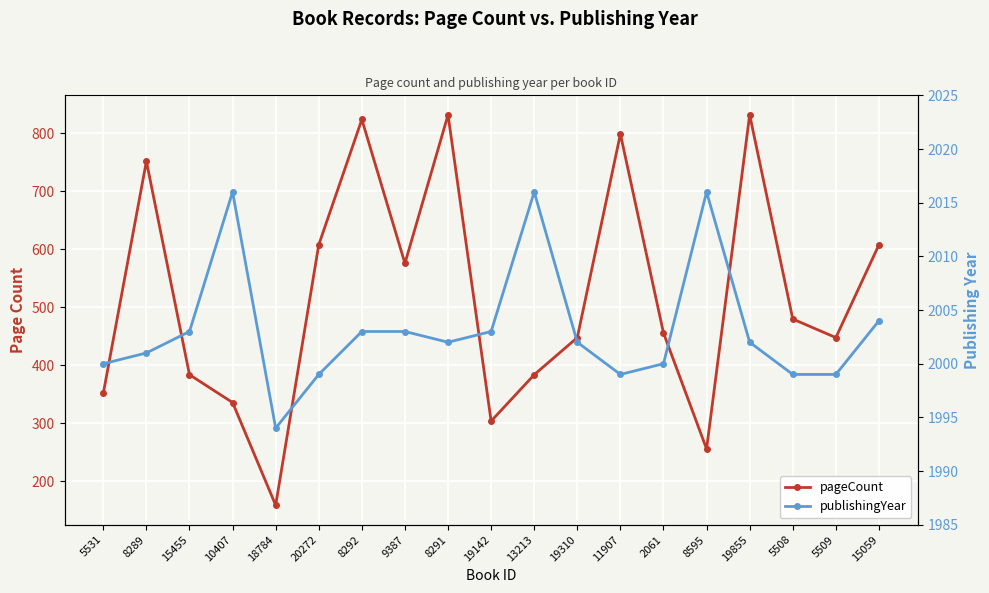

Which series changed the most between 5531 and 19855?

pageCount